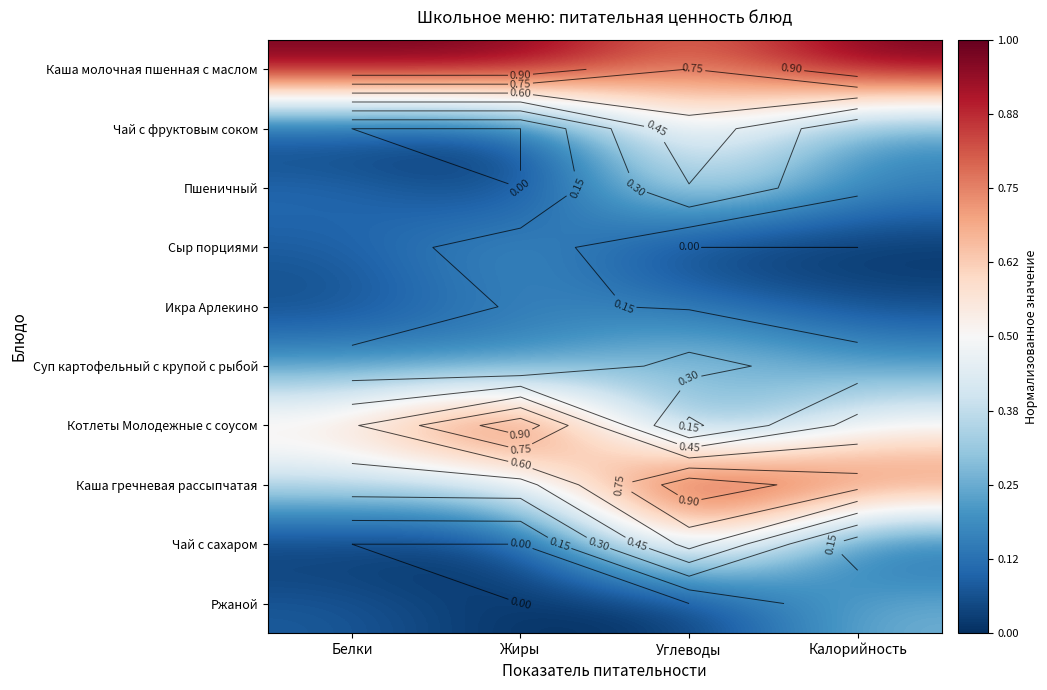

Is the value of Каша гречневая рассыпчатая at Жиры greater than the value of Сыр порциями at Белки?

Yes